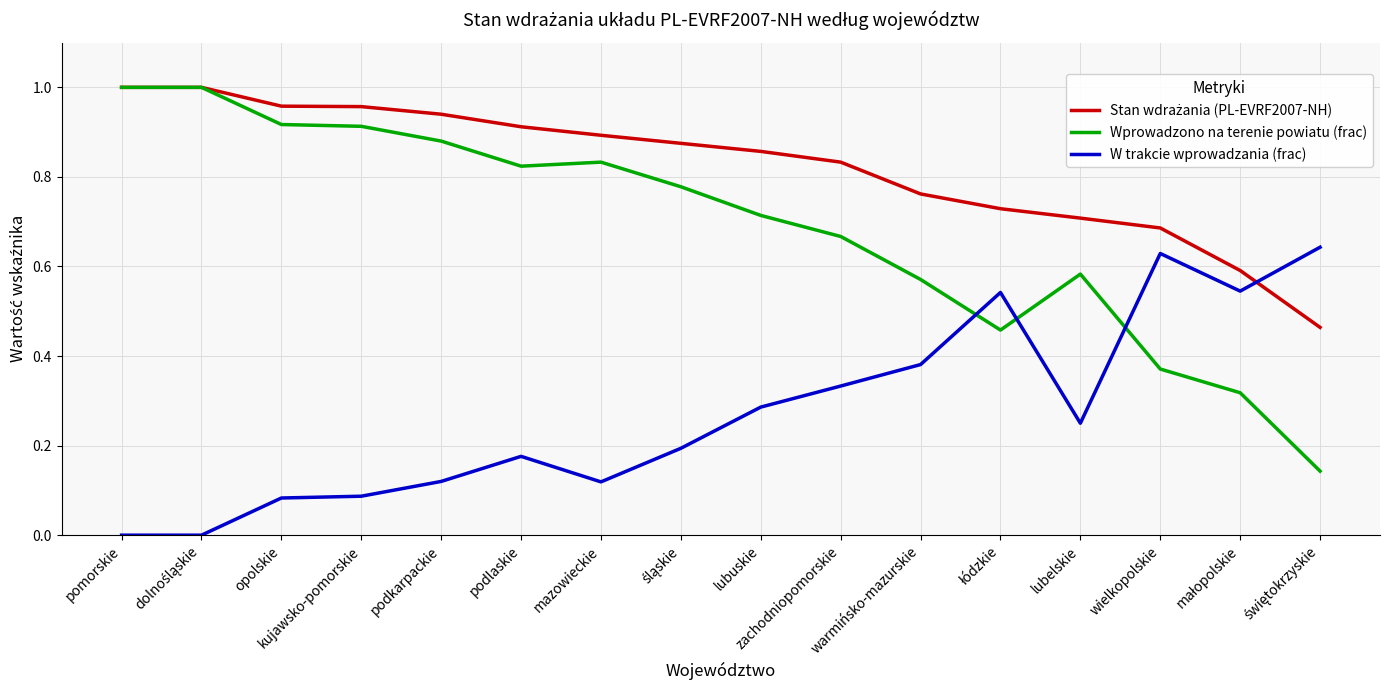

Which series ends up on top after the final intersection of Wprowadzono na terenie powiatu (frac) and W trakcie wprowadzania (frac)?

W trakcie wprowadzania (frac)